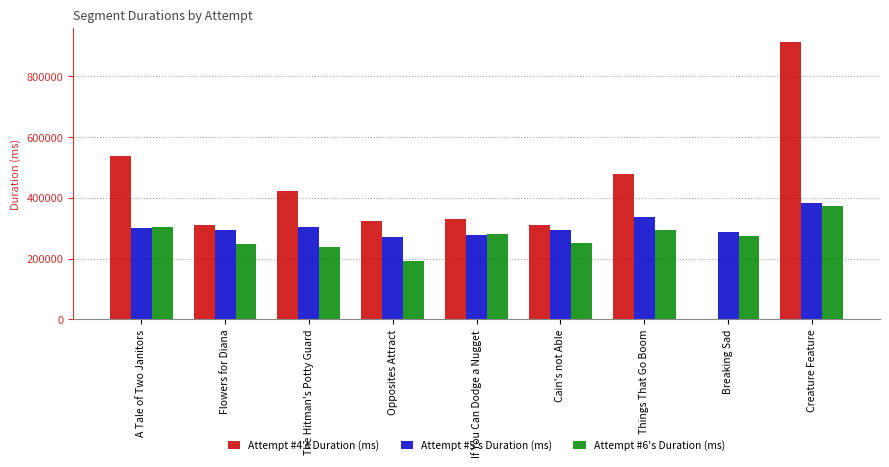

True or false: Attempt #4's Duration (ms) has a value of 478739 at Things That Go Boom.

True